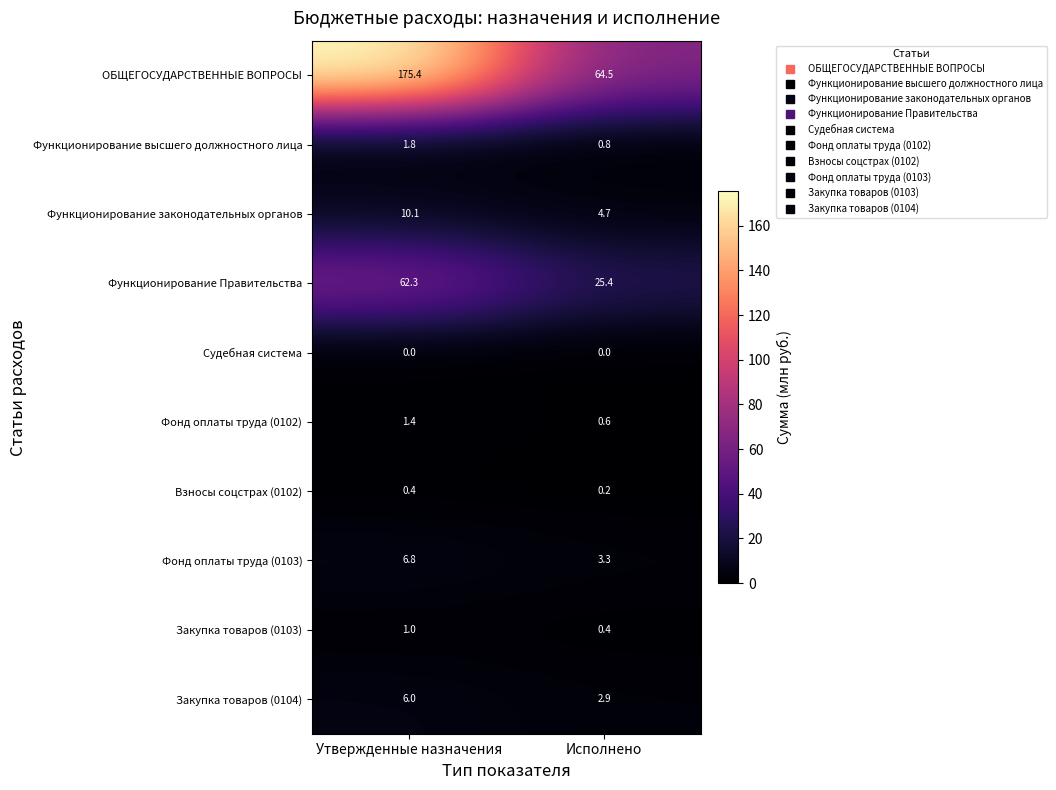

What is the spread (max minus min) of values at Утвержденные назначения?

175.4